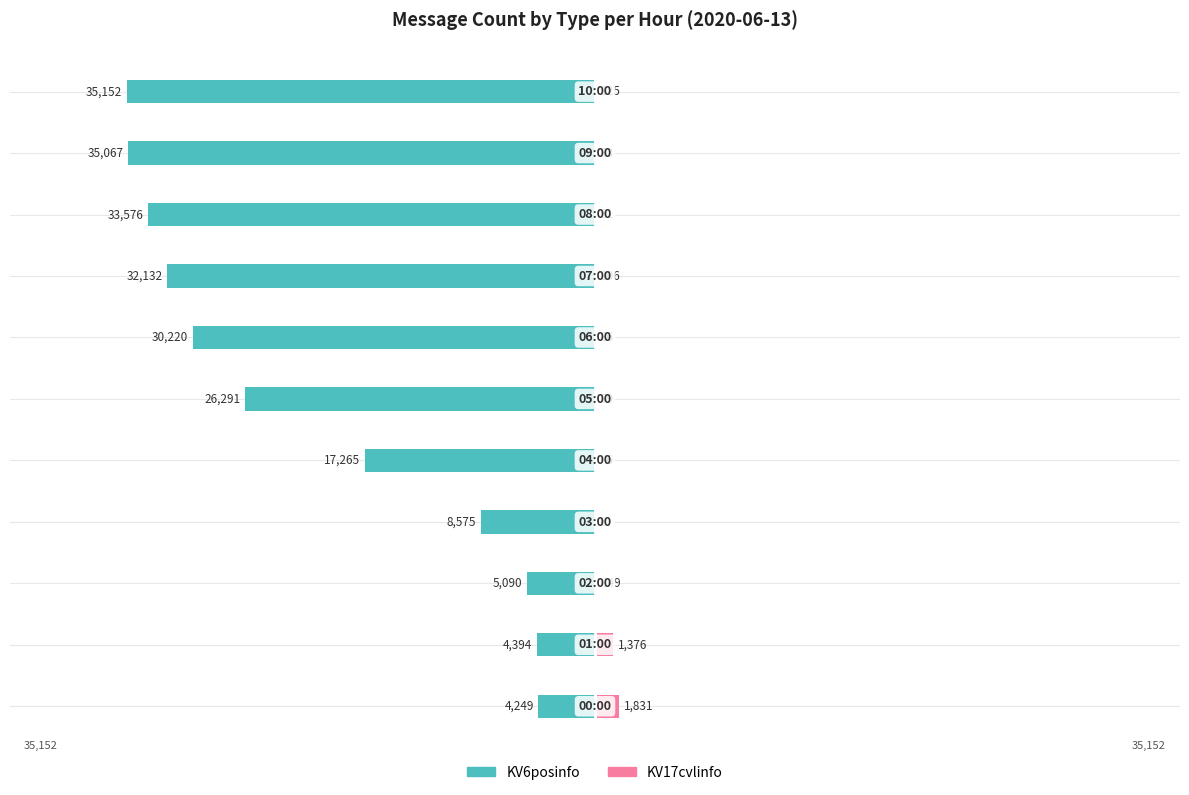

What is the difference between the maximum and minimum values in the KV17cvlinfo series?

1825